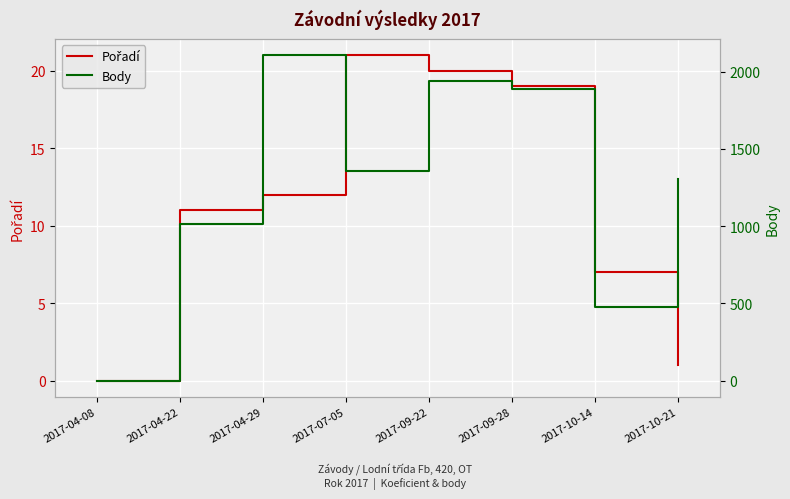

What is the spread (max minus min) of values at 2017-04-22?

1004